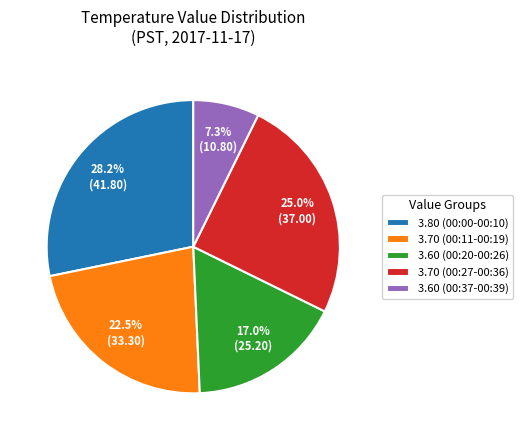

Rank the categories by value from lowest to highest.

3.60 (00:37-00:39), 3.60 (00:20-00:26), 3.70 (00:11-00:19), 3.70 (00:27-00:36), 3.80 (00:00-00:10)